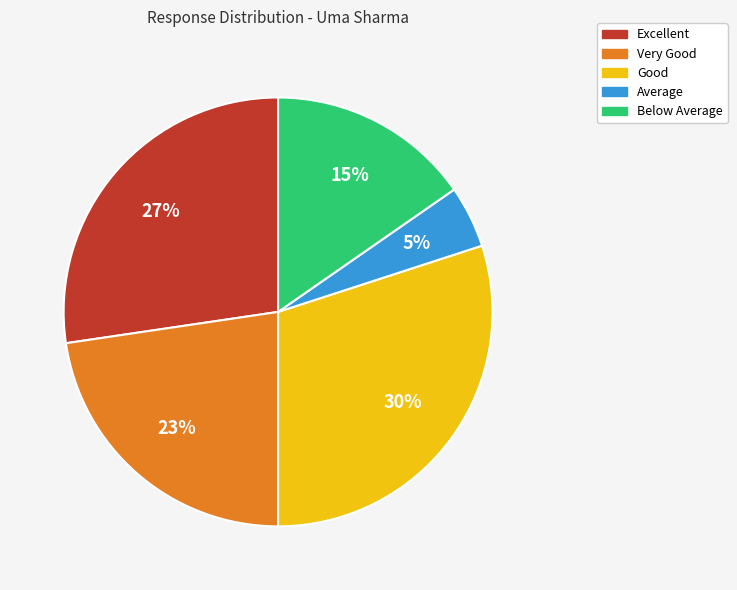

How many slices are in this pie chart?

5